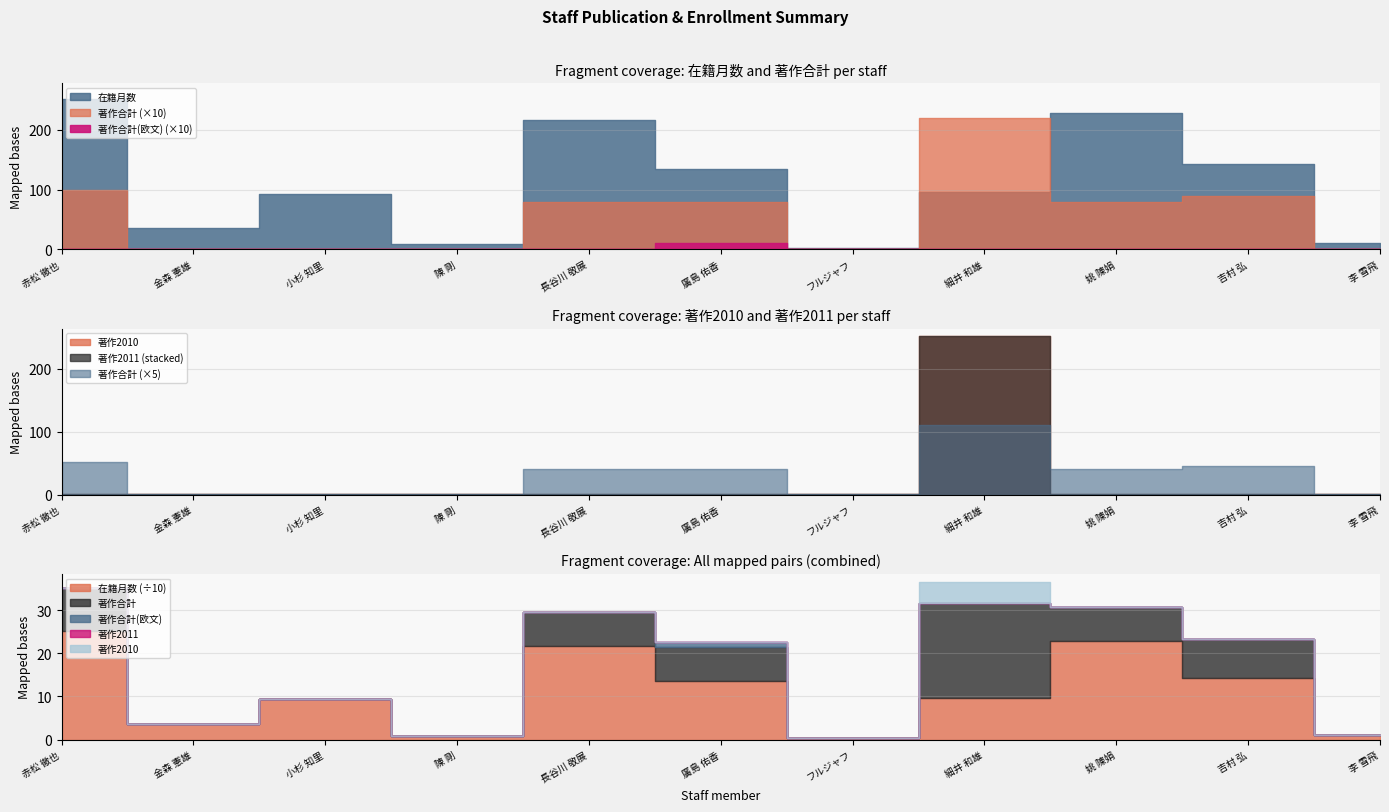

Which has a higher value, 吉村 弘 or 廣島 佑香?

吉村 弘